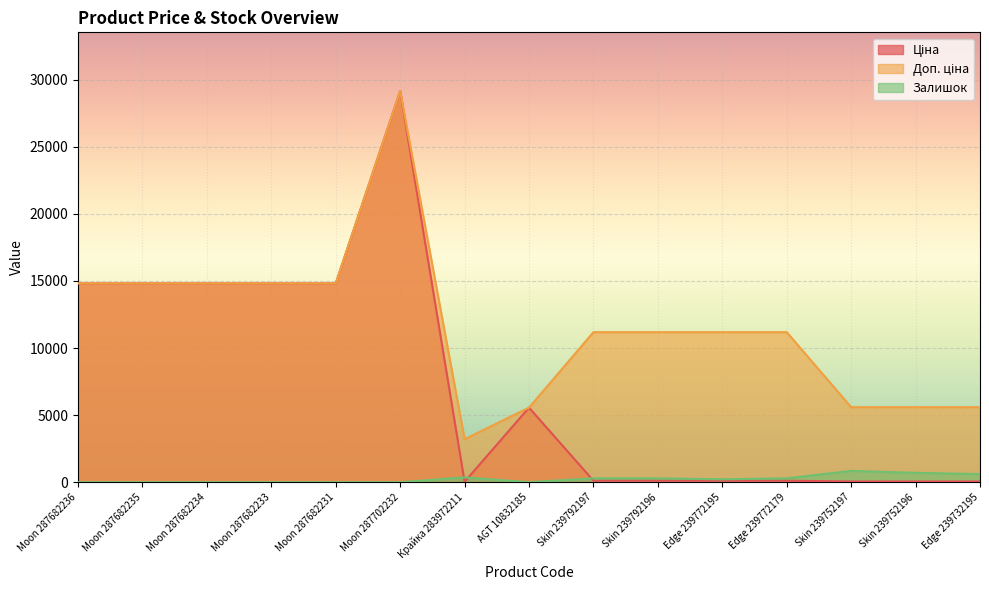

True or false: Доп. ціна has more than 2 interior local peaks.

False